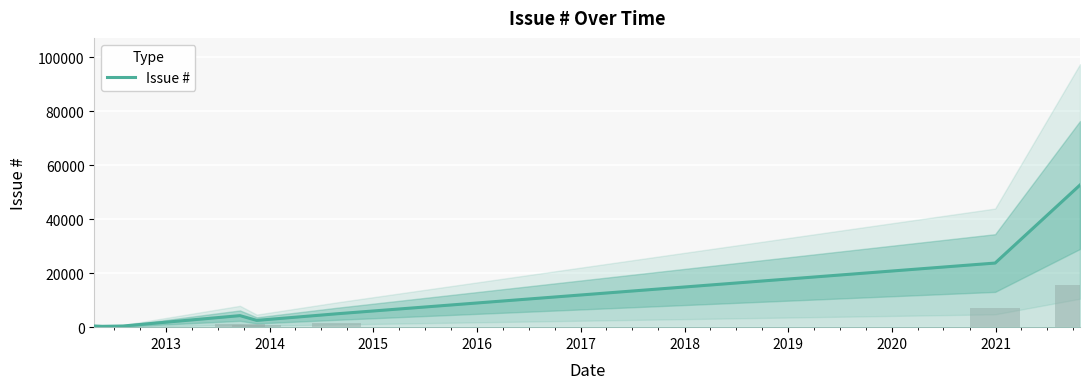

What is the highest value of the Issue # series?

52707